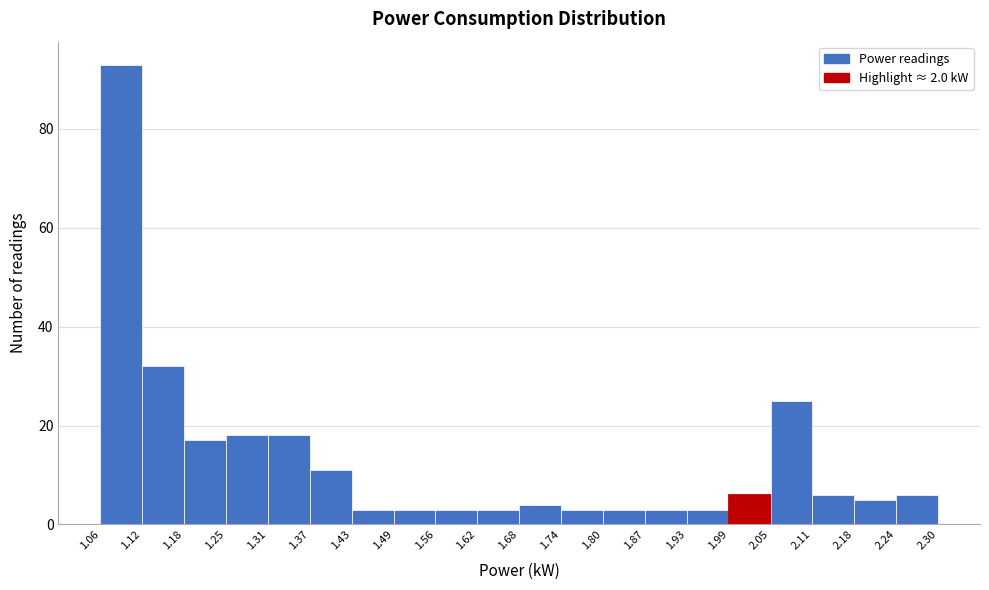

Reading left to right, list every bar in this chart as the range it spans on the x-axis followed by its height. The values are not printed on the chart, so give them approximately, as read against the axis.

1.06 to 1.12: 94
1.12 to 1.18: 32
1.18 to 1.25: 18
1.25 to 1.31: 18
1.31 to 1.37: 18
1.37 to 1.43: 12
1.43 to 1.49: 4
1.49 to 1.56: 4
1.56 to 1.62: 4
1.62 to 1.68: 4
1.68 to 1.74: 4
1.74 to 1.80: 4
1.80 to 1.87: 4
1.87 to 1.93: 4
1.93 to 1.99: 4
1.99 to 2.05: 6
2.05 to 2.11: 26
2.11 to 2.18: 6
2.18 to 2.24: 6
2.24 to 2.30: 6